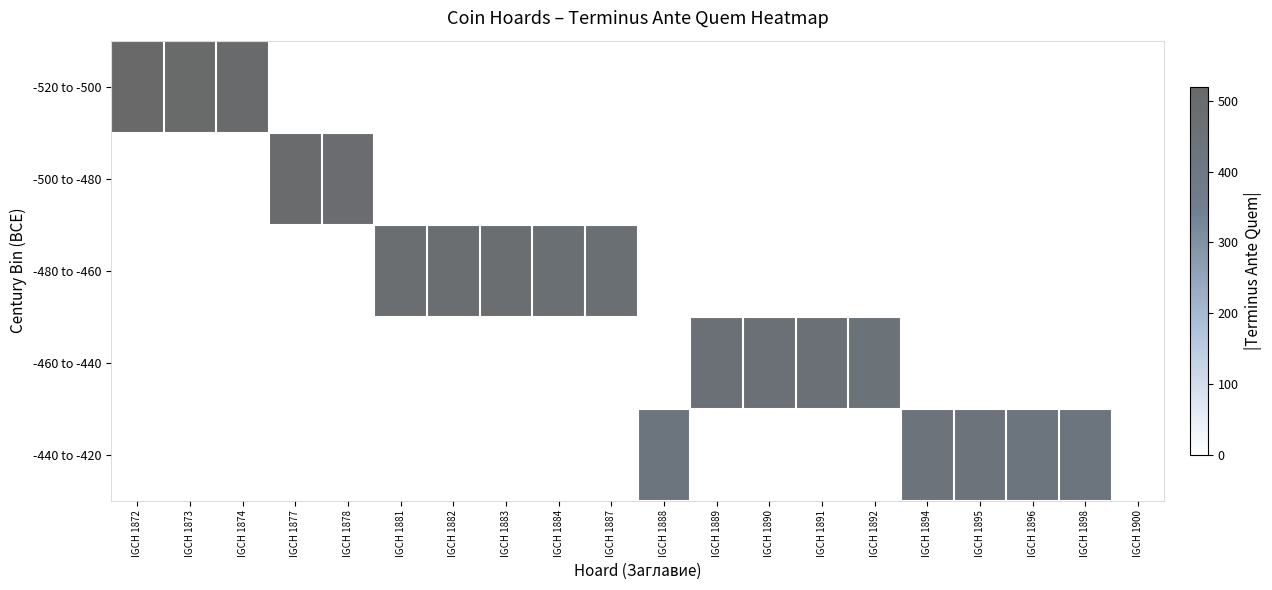

How many categories are shown in the chart?

20